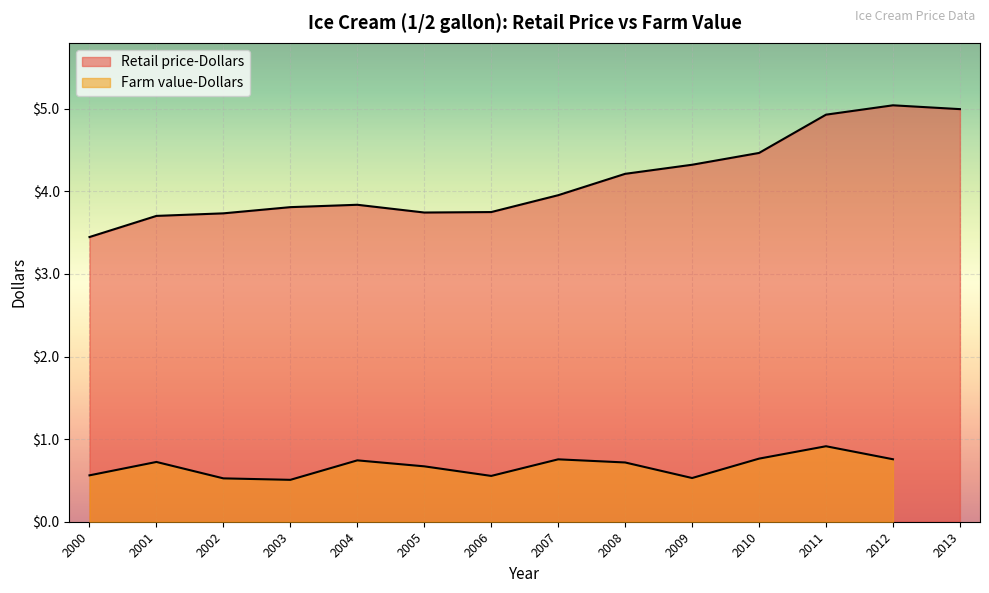

Count the number of categories in the chart.

14